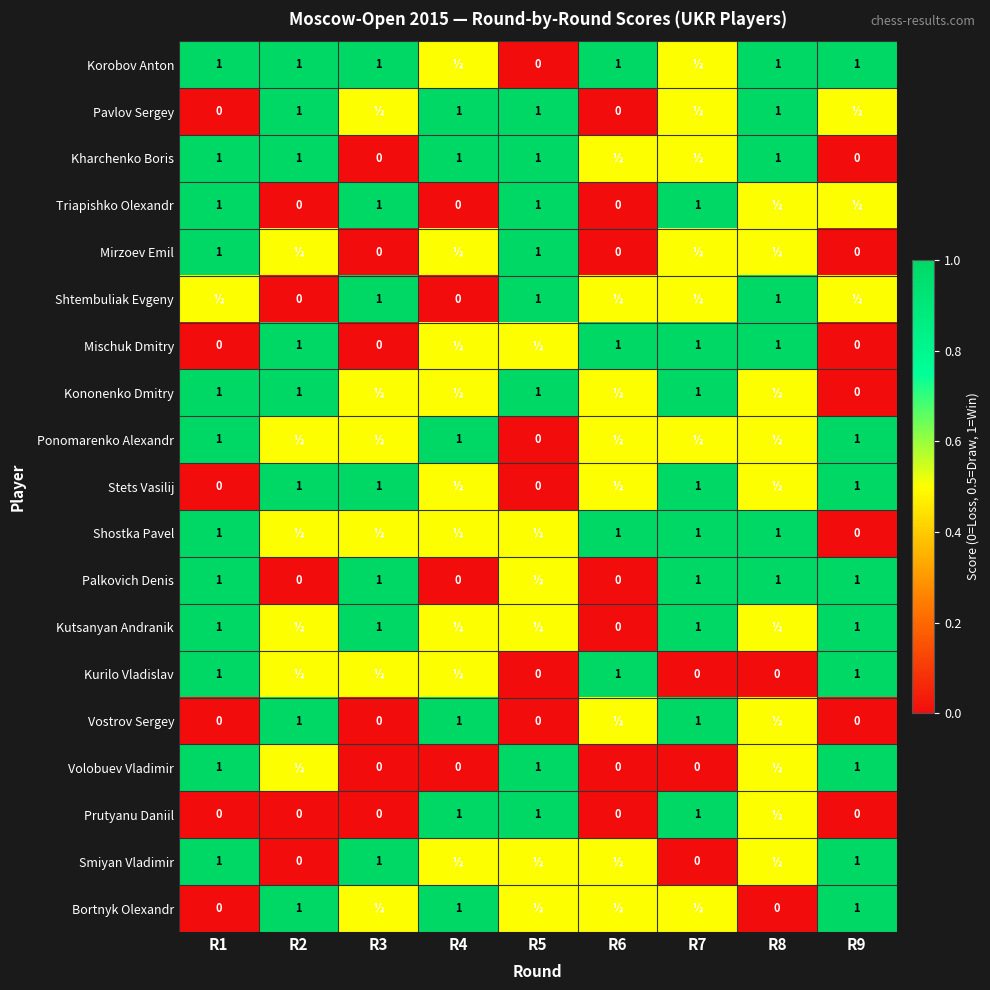

Is it true that Vostrov Sergey equals 1.0 at R7?

True